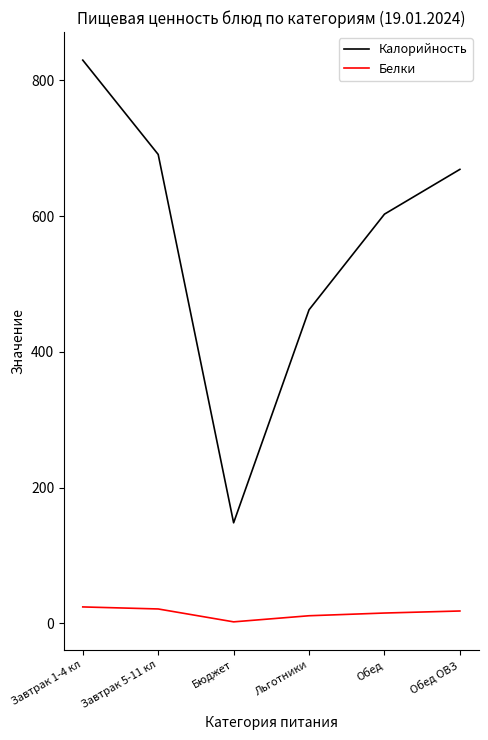

True or false: Белки and Калорийность intersect in this chart.

False